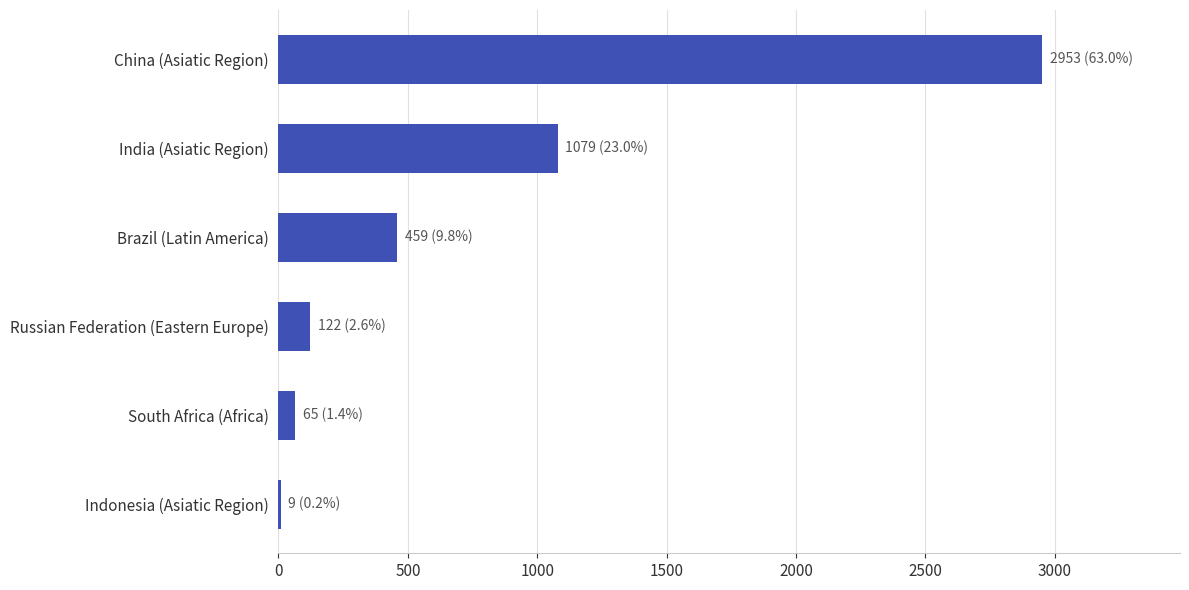

What is the sum of all values?

4687